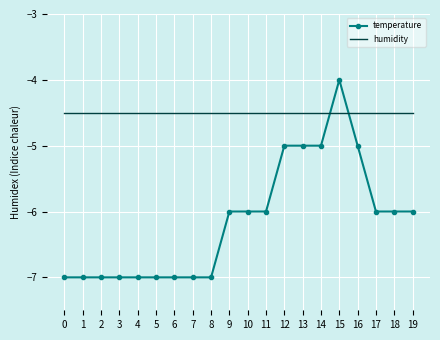

What is the sum of all humidity values?

-90.0